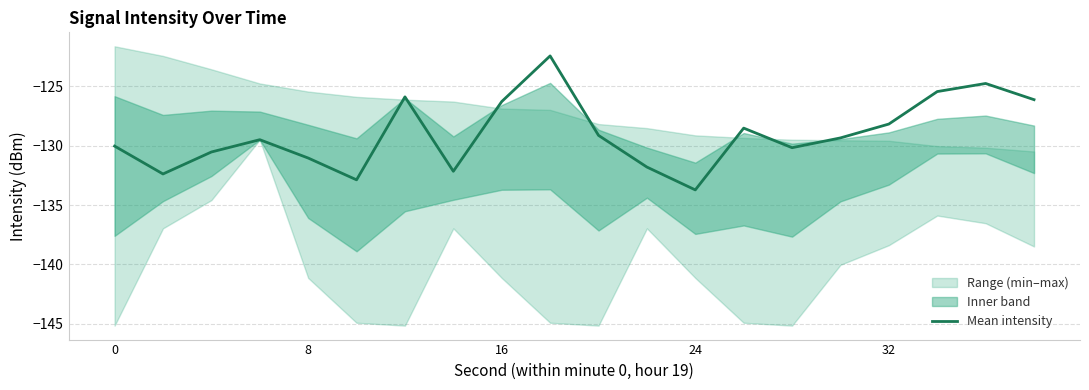

What is the lowest value of the Mean intensity series?

-133.7